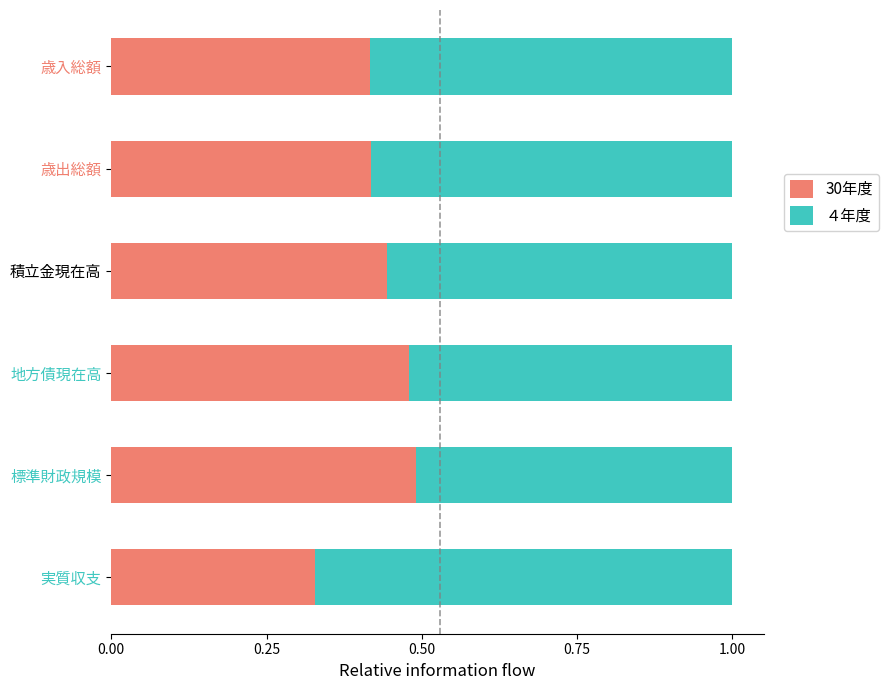

What is the difference between the second highest and second lowest values in the 30年度 series?

0.1